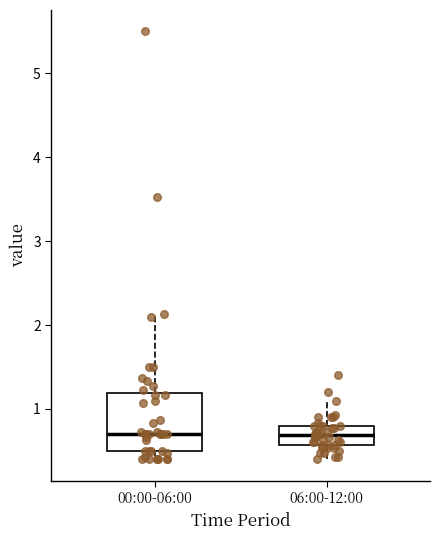

Comparing the boxes themselves (not the whiskers), which one is the tallest?

00:00-06:00